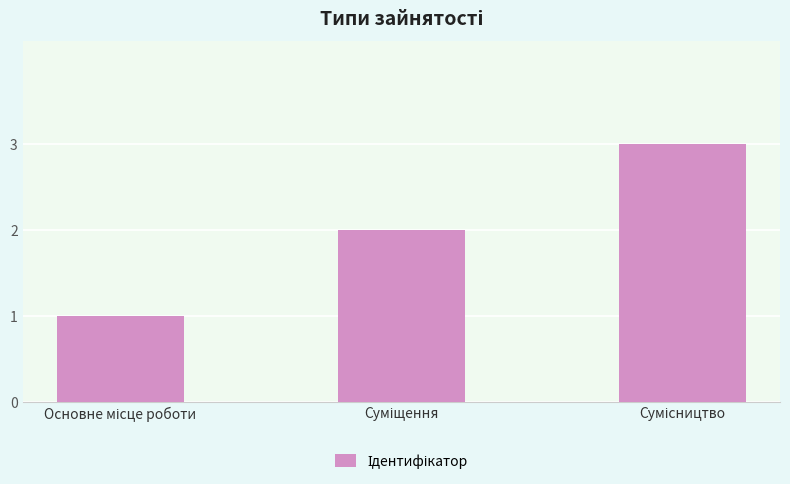

What is the smallest value displayed?

1